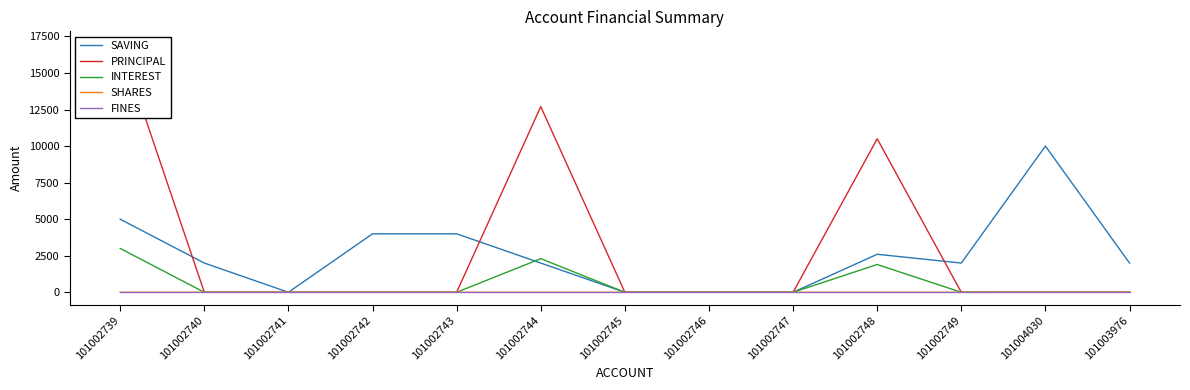

Which series has the largest total across all categories?

PRINCIPAL